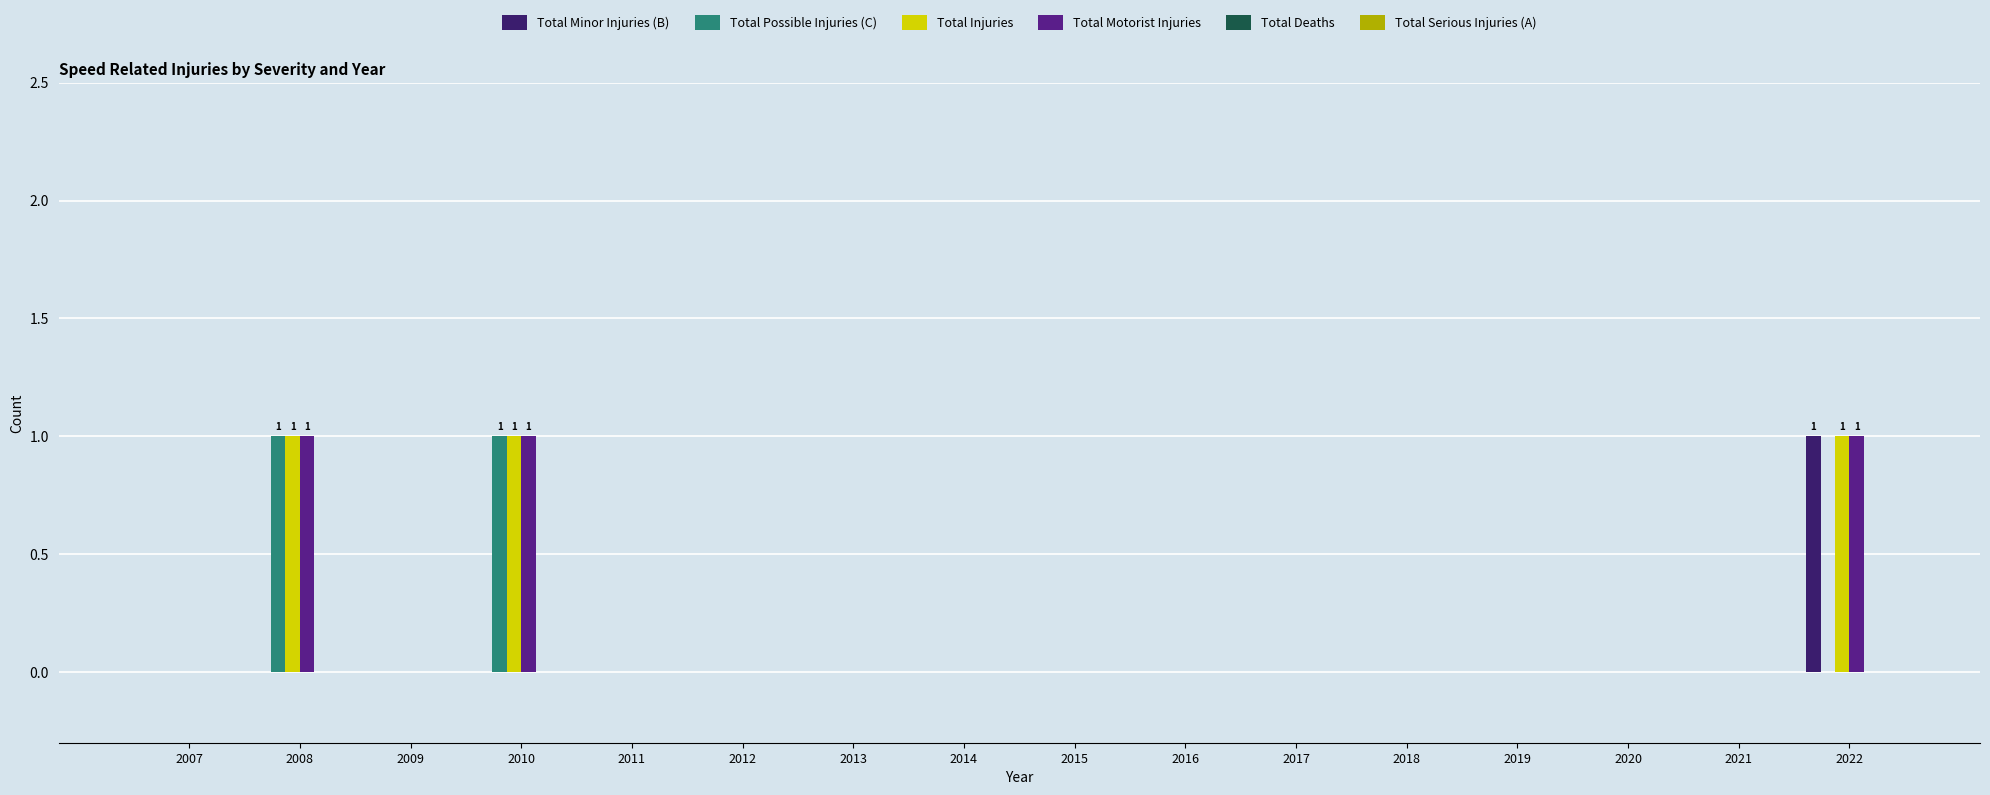

What value does the Total Minor Injuries (B) series have at 2022?

1